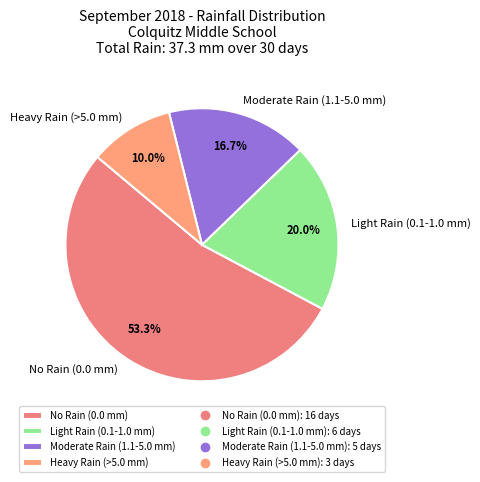

How many segments does this pie chart have?

4